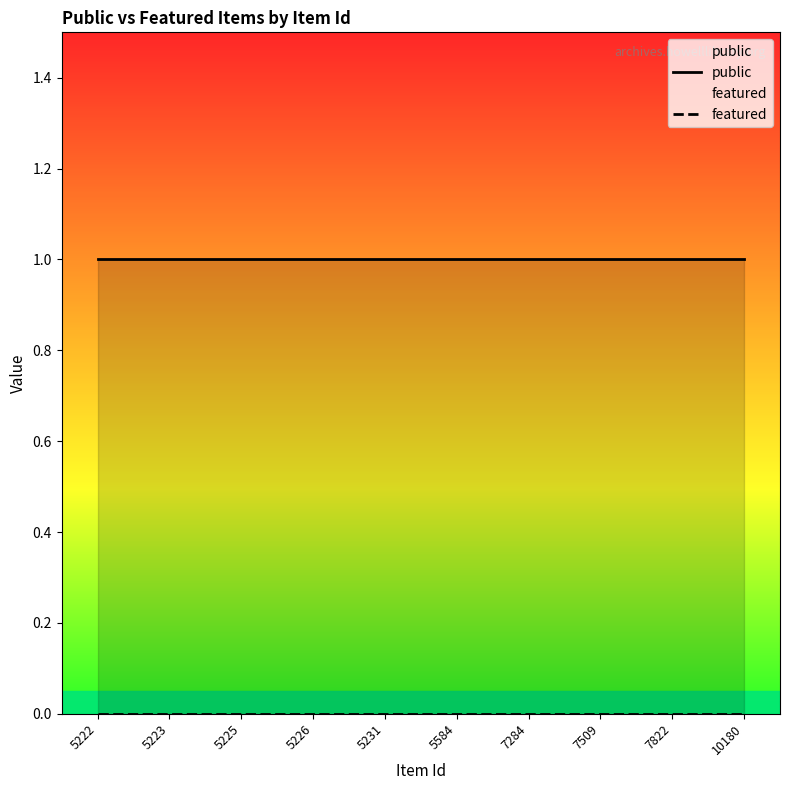

At which category is the sum across all series the highest?

5222